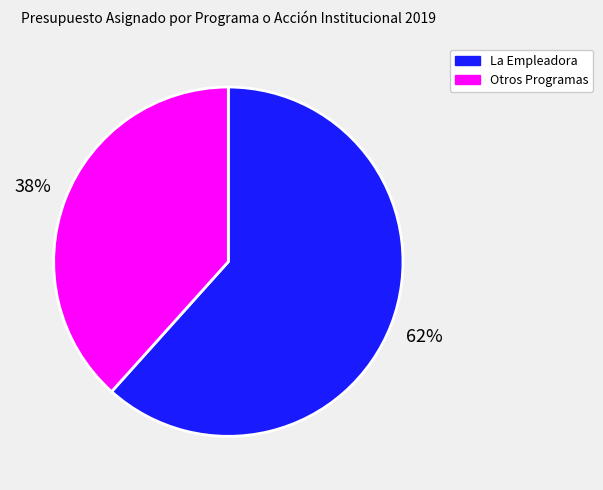

Which has a higher value, Otros Programas or La Empleadora?

La Empleadora